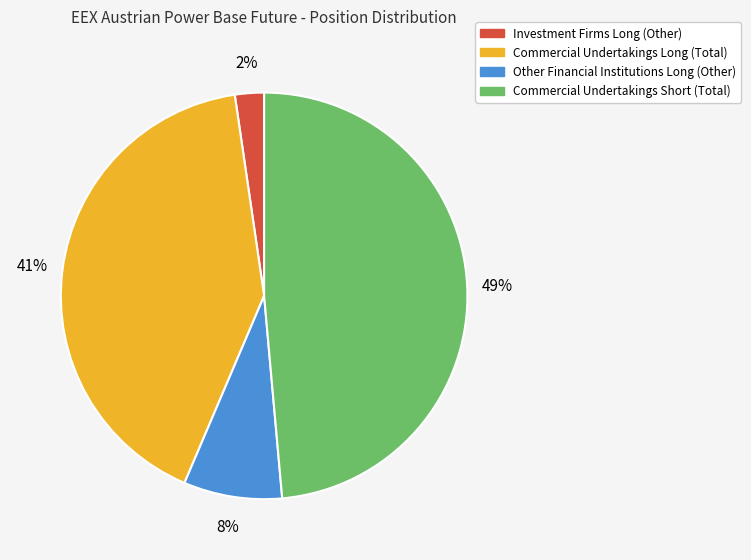

To the nearest percent, what portion does Commercial Undertakings Long (Total) represent?

41%